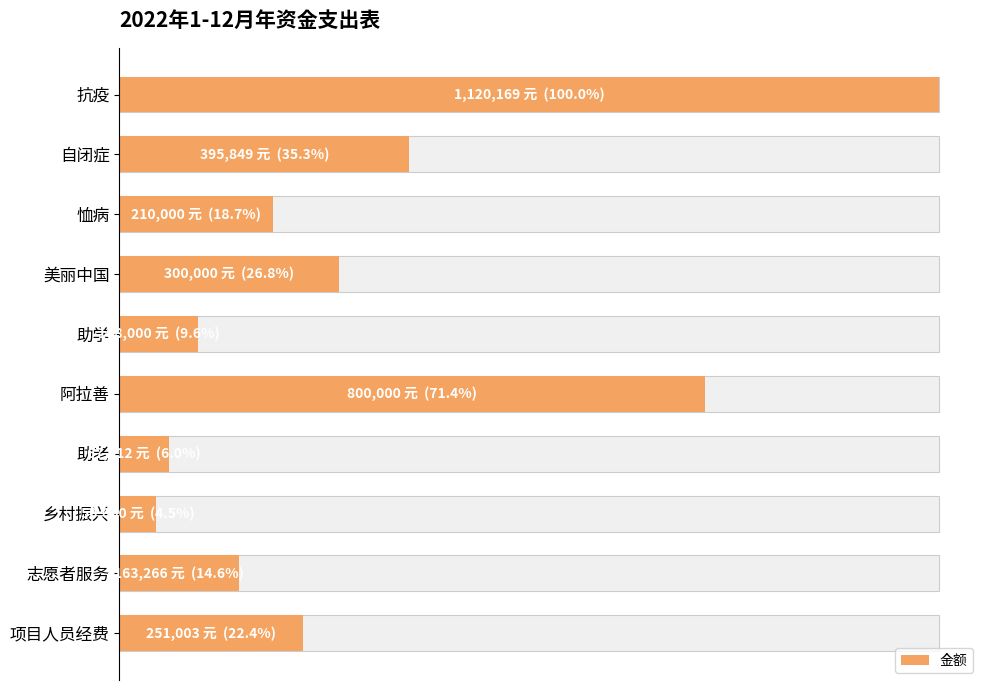

Between 项目人员经费 and 乡村振兴, which is larger?

项目人员经费